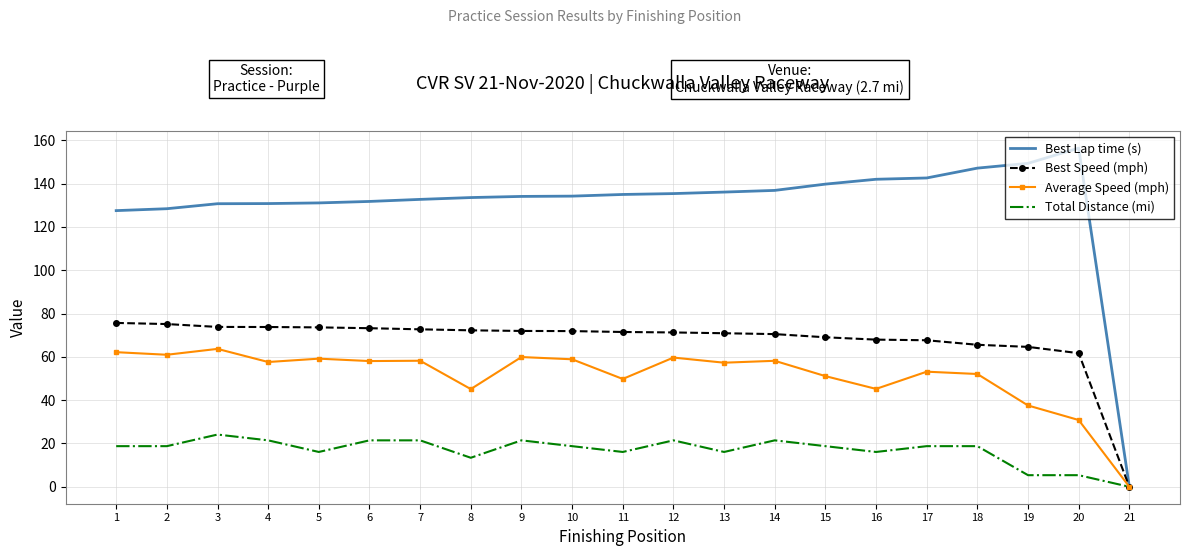

Is the value of Best Speed (mph) at 6 greater than the value of Best Lap time (s) at 11?

No